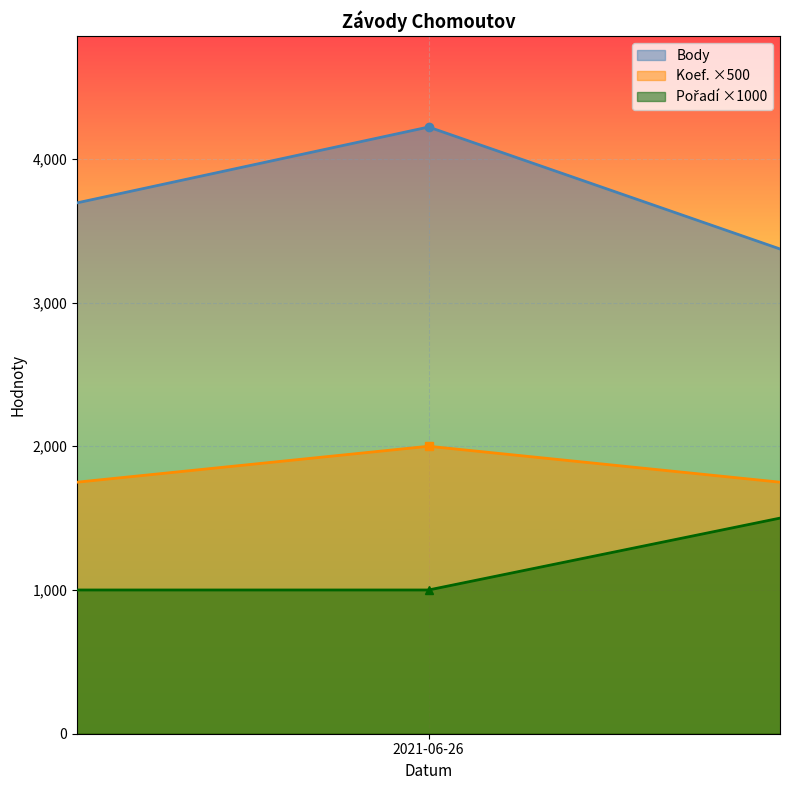

Is it true that Pořadí equals 1 at 2021-06-26?

False